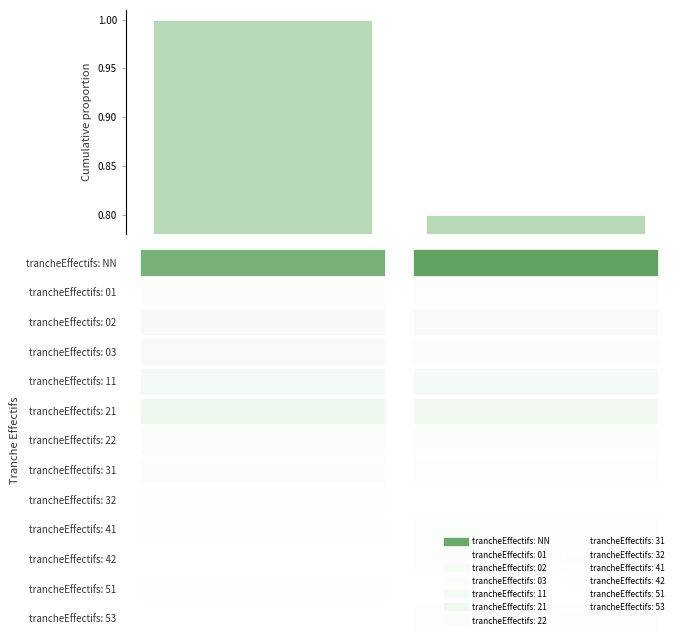

What is the value of the 1st bar from the left?

1.0